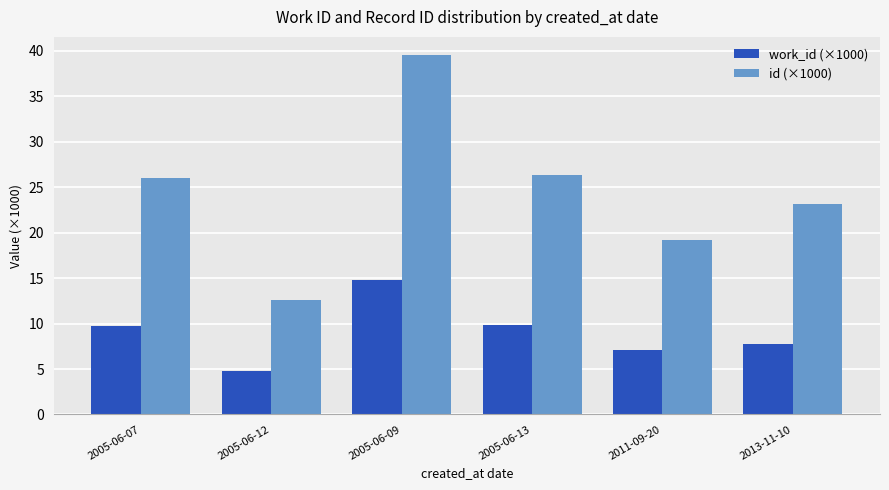

At which label does work_id (×1000) first exceed 9?

2005-06-07